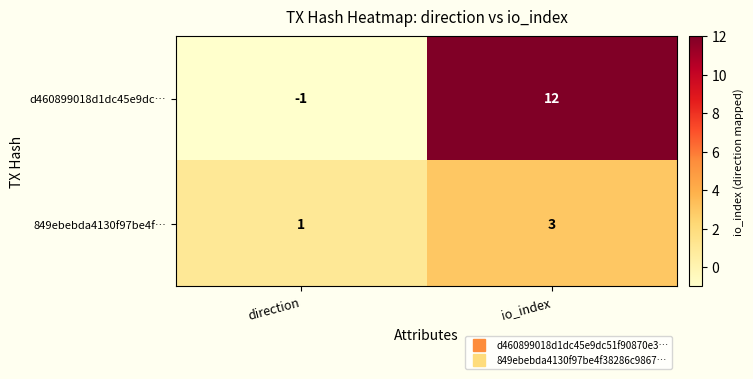

Which series changed the most between direction and io_index?

d460899018d1dc45e9dc…